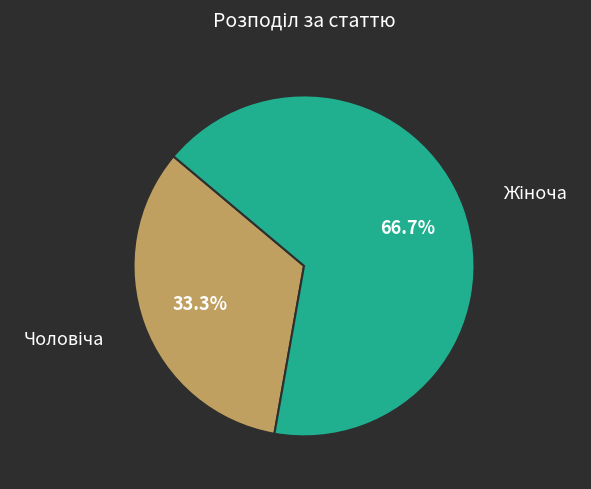

Does any single category account for the majority?

Yes